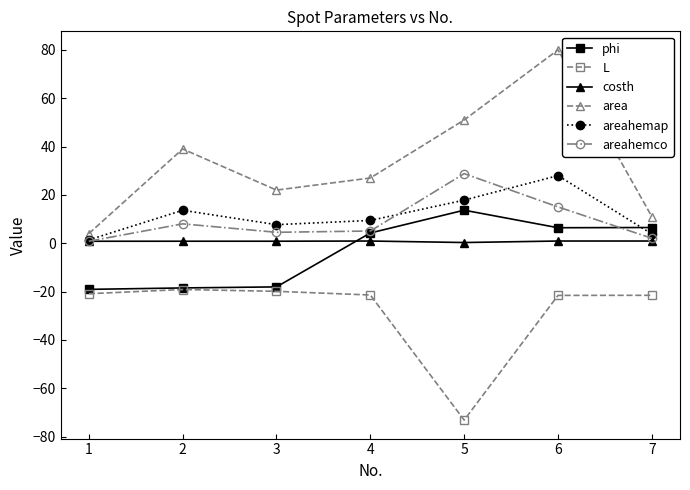

How many series are shown in this chart?

6